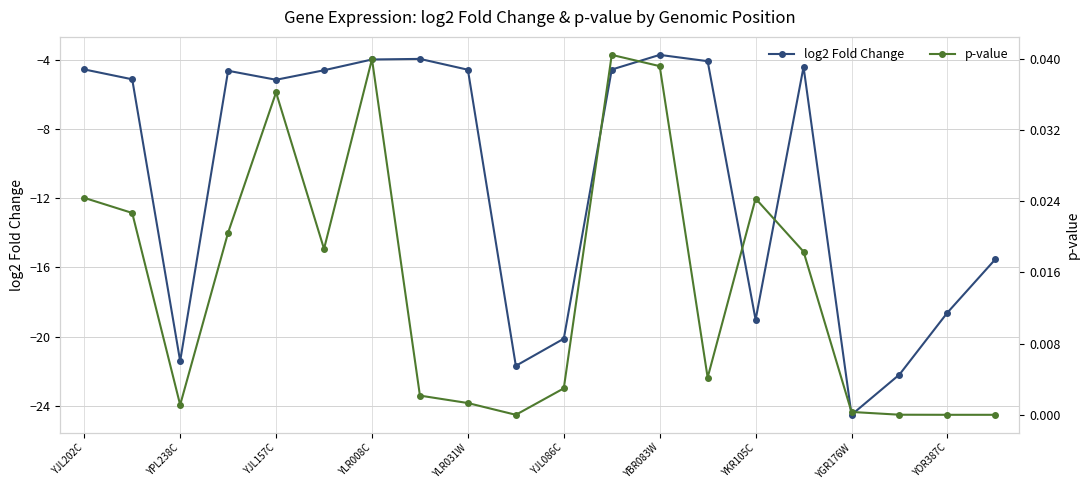

How many interior local valleys does the log2 Fold Change series have?

5